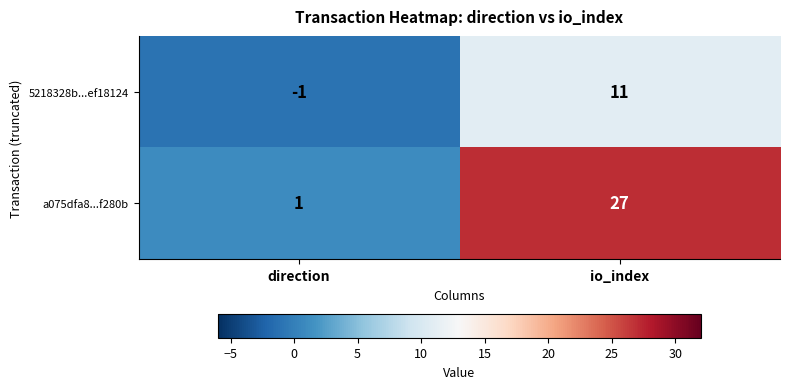

What is the total value across all series at io_index?

38